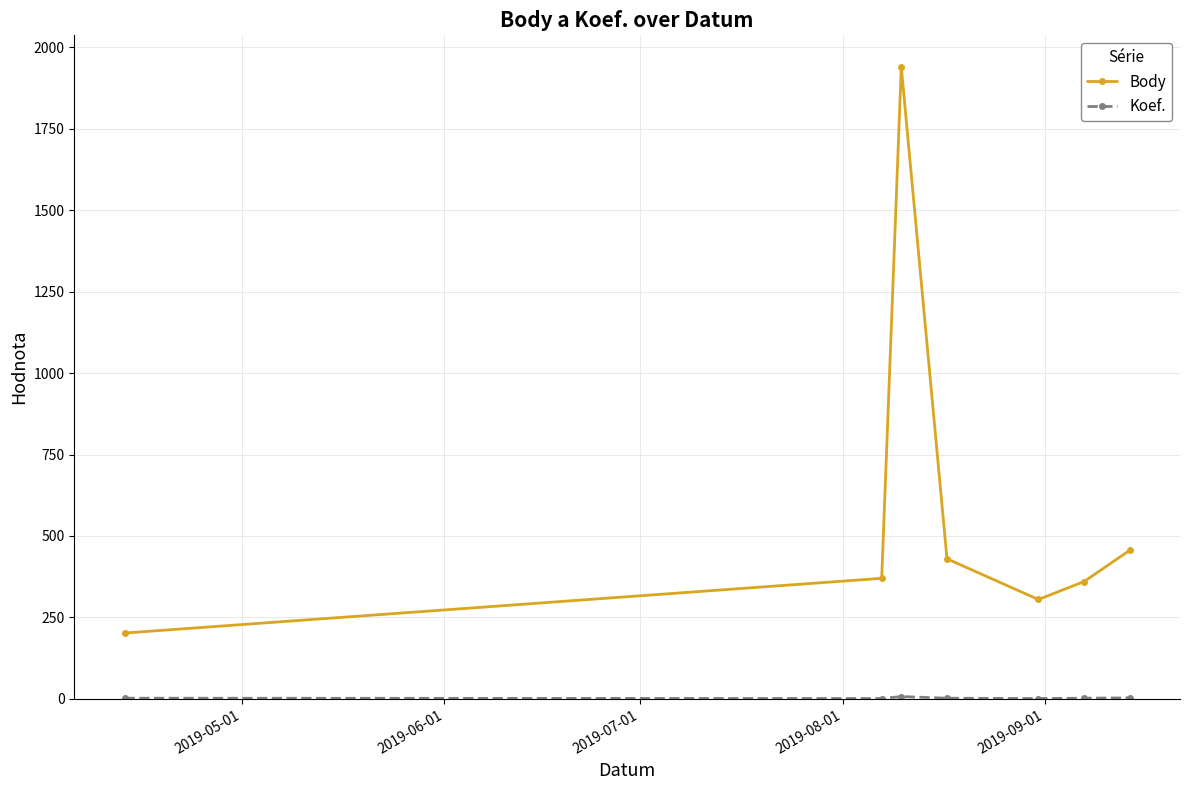

What is the minimum value for Body?

202